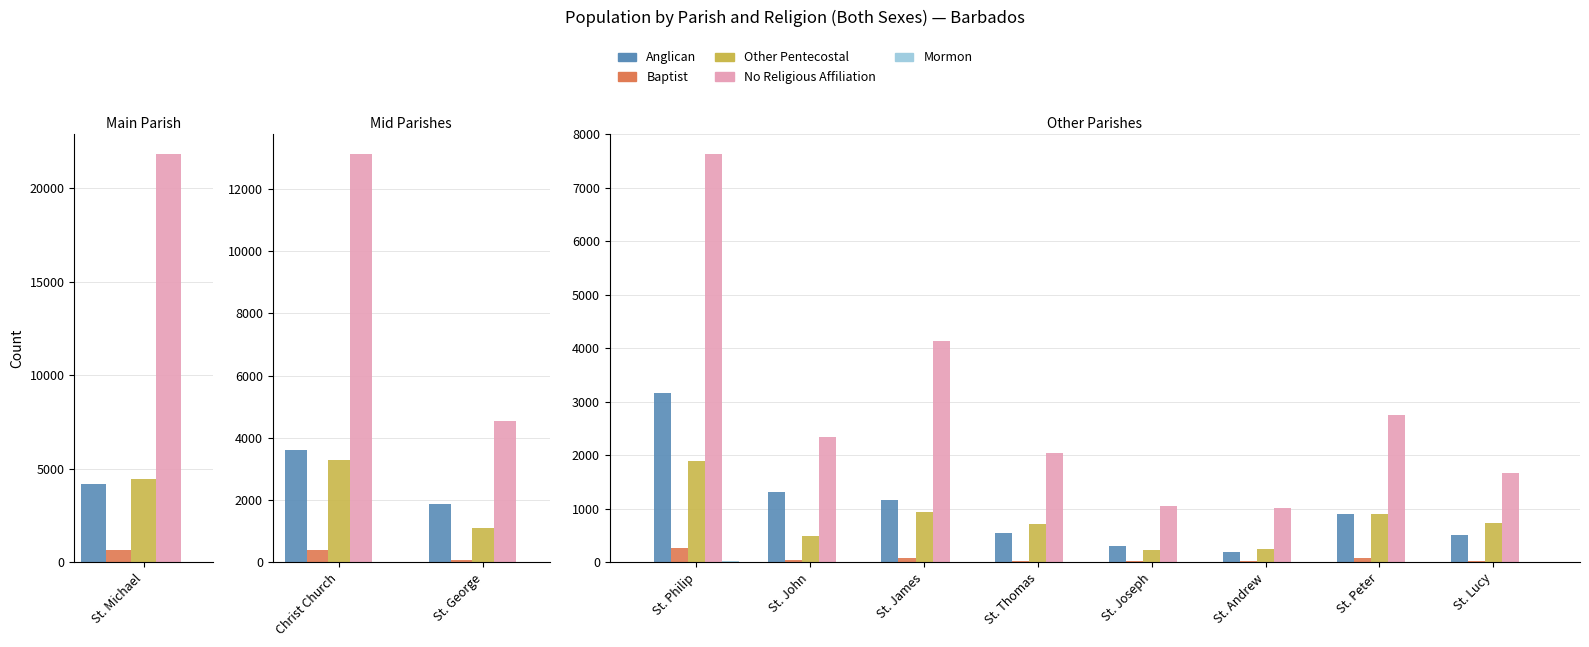

The No Religious Affiliation series shows 1015 at St. Andrew. True or false?

True